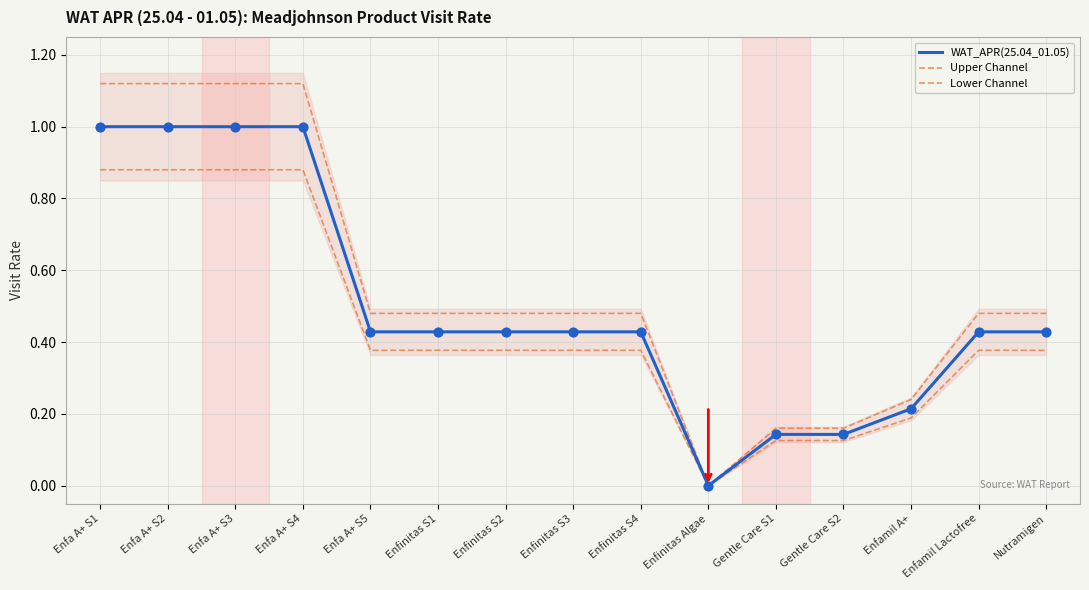

Which series contains the highest Y value?

Upper Channel